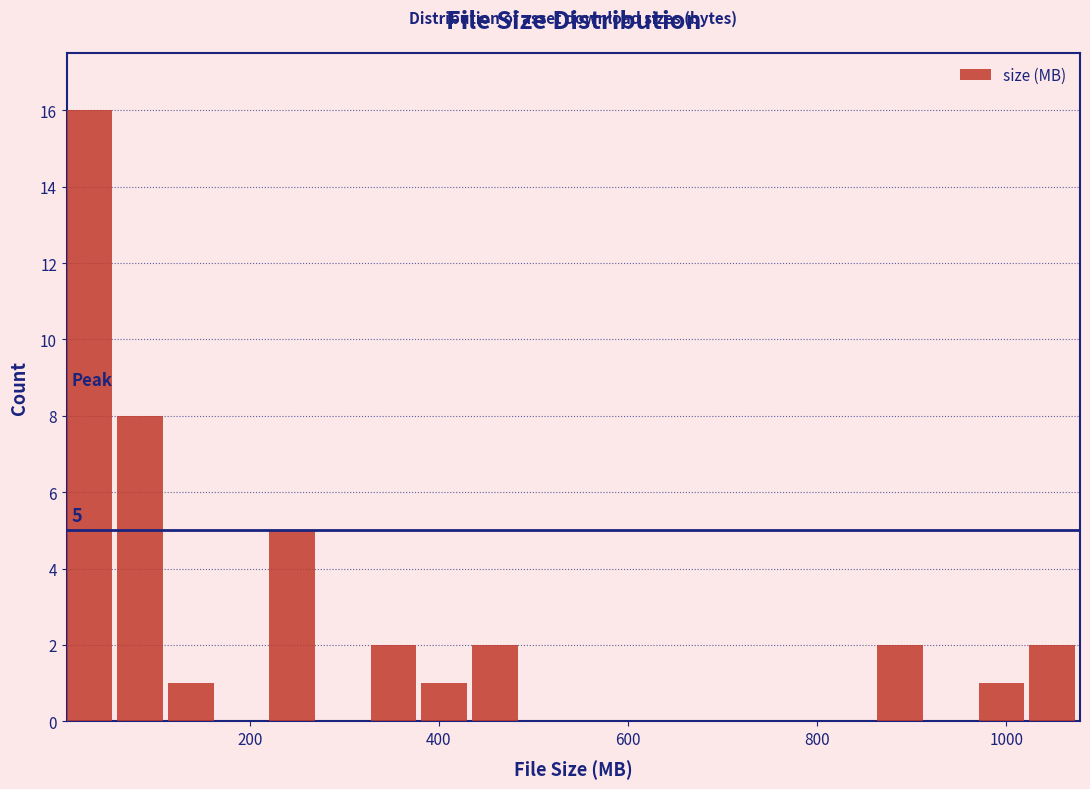

Around what value on the x-axis is the tallest bar? Give the approximate position of its centre, as read against the axis.

40